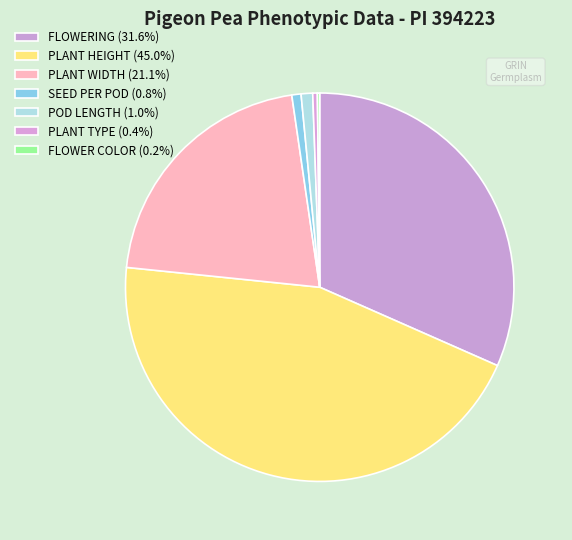

Approximately how many times larger is the value at POD LENGTH compared to SEED PER POD?

1.2